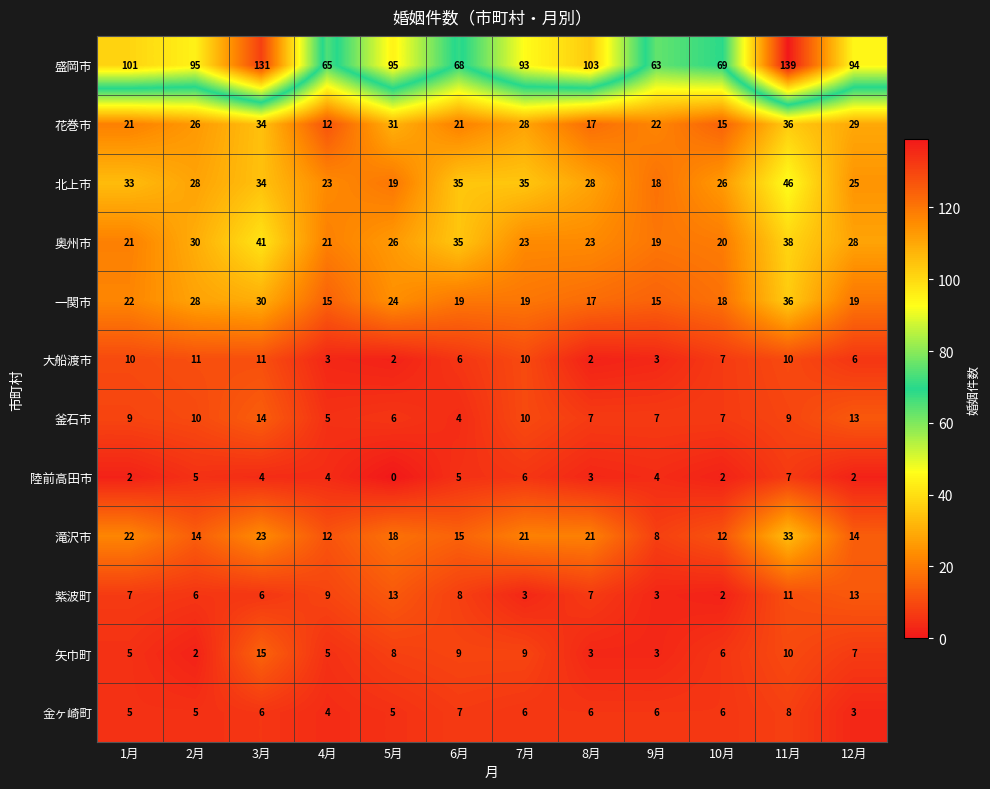

Between 7月 and 8月, which series saw the biggest shift?

花巻市